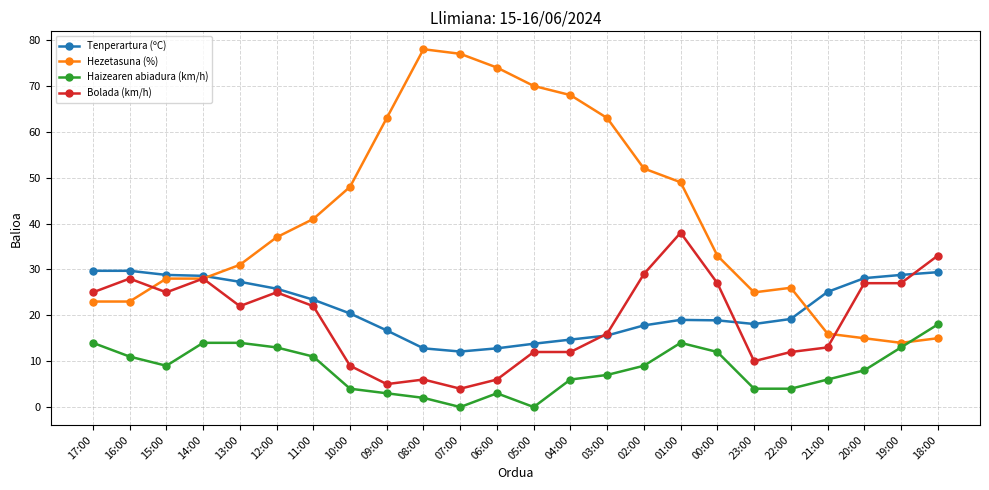

What is the difference between the highest and lowest values at 11:00?

30.0